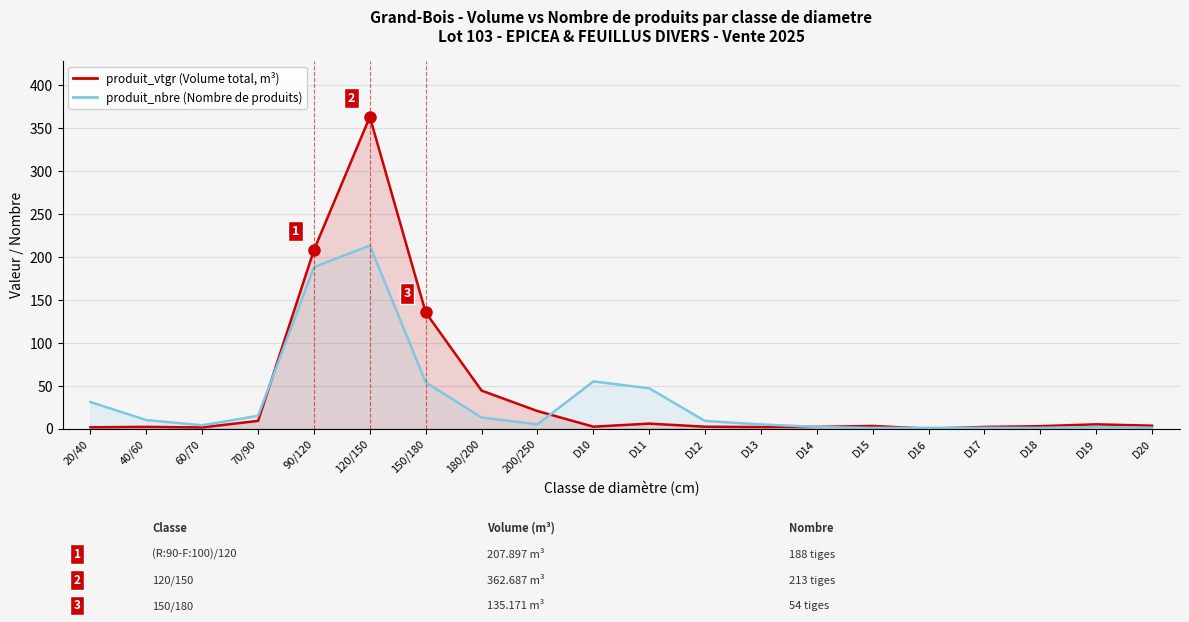

Where is the first local maximum for produit_vtgr (Volume total, m³)?

40/60